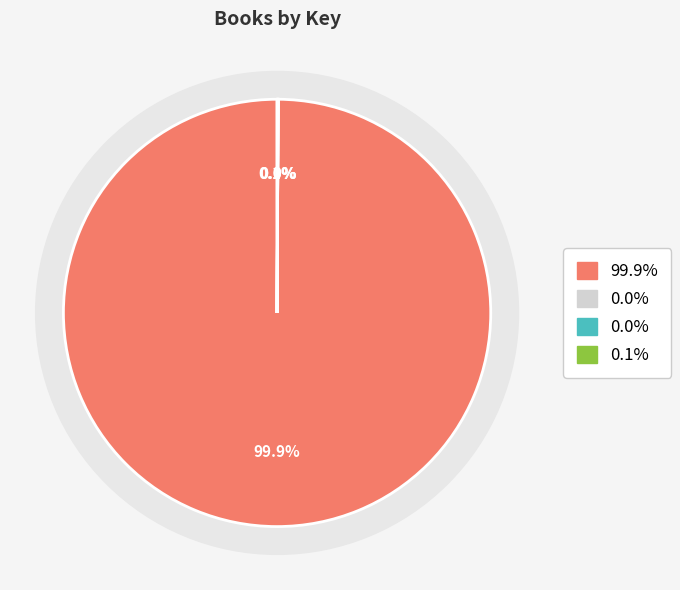

Is there a majority slice in this chart?

Yes